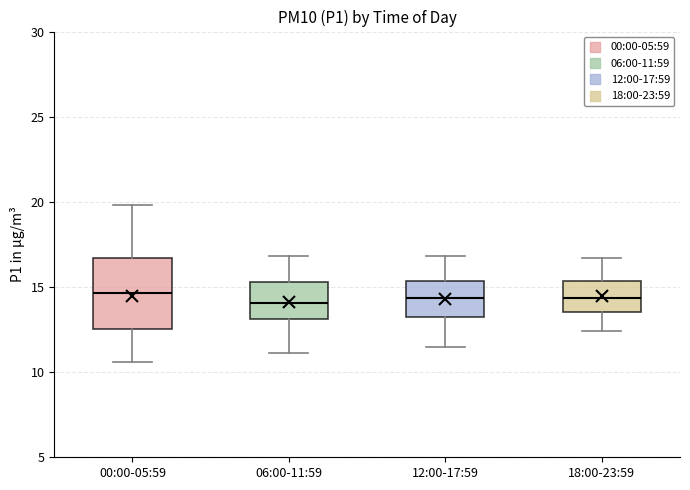

Reading left to right, read every box against the y-axis: the position of its median line, the range the box covers, and the ends of its whiskers. The values are not printed on the chart, so give them approximately, as read against the axis.

00:00-05:59: median 14.5, box 12.5 to 16.5, whiskers 10.5 to 20.0
06:00-11:59: median 14.0, box 13.0 to 15.5, whiskers 11.0 to 17.0
12:00-17:59: median 14.5, box 13.0 to 15.5, whiskers 11.5 to 17.0
18:00-23:59: median 14.5, box 13.5 to 15.5, whiskers 12.5 to 16.5